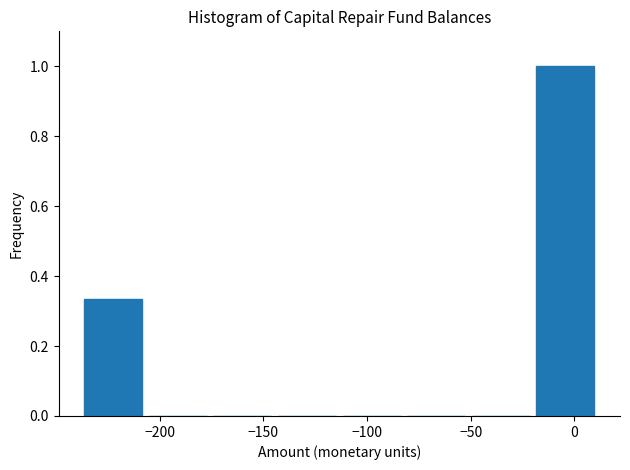

Which range on the x-axis has the tallest bar?

-20 to 10